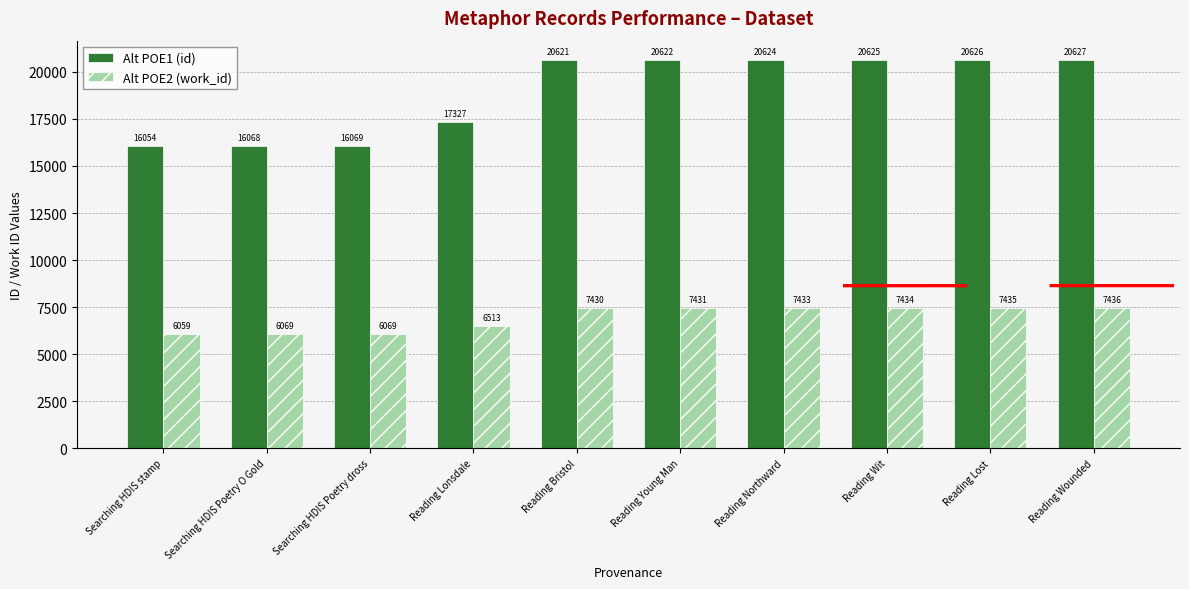

How many data points in Alt POE2 (work_id) are less than 7431?

5